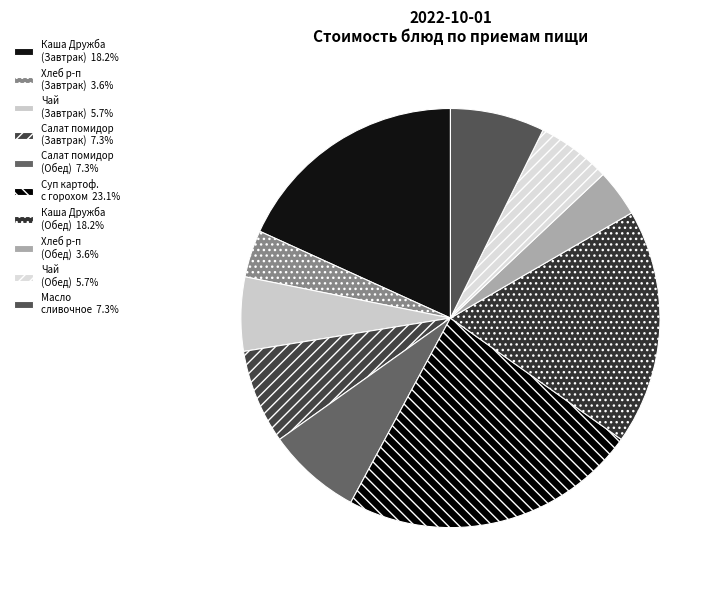

How many segments does this pie chart have?

10